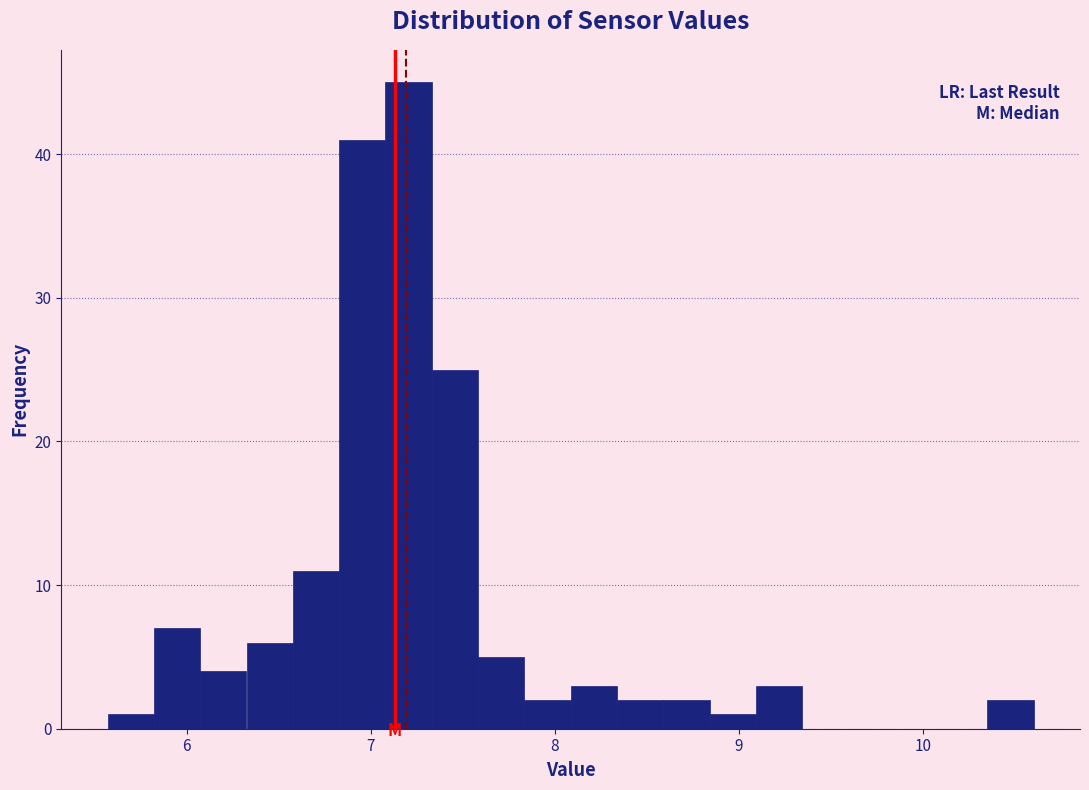

Read against the x-axis, roughly where is the centre of the tallest bar?

7.2